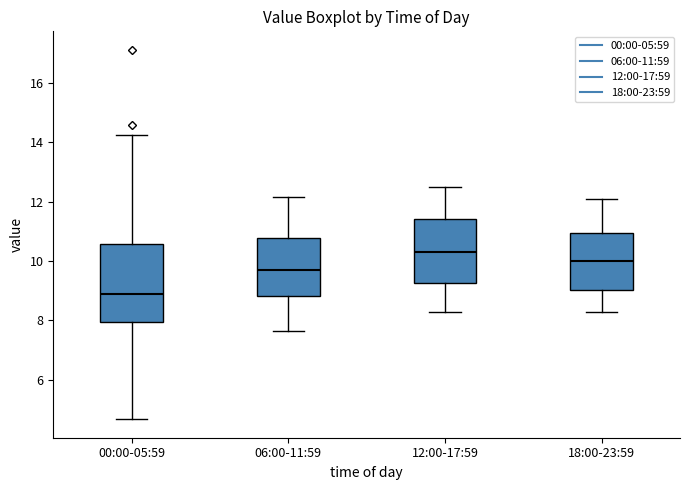

Where is the upper edge of the box for 18:00-23:59 on the y-axis? The values are not printed on the chart, so give them approximately, as read against the axis.

11.0